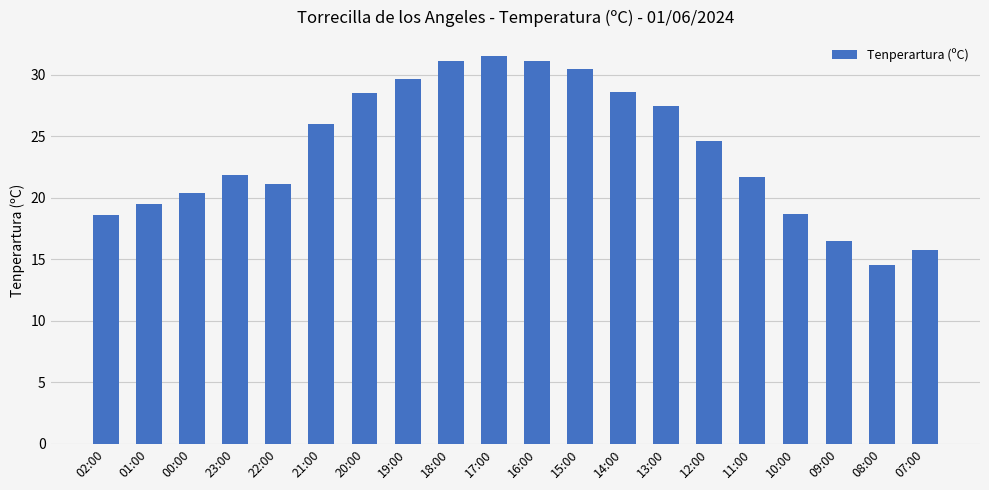

How many bars are there in total?

20